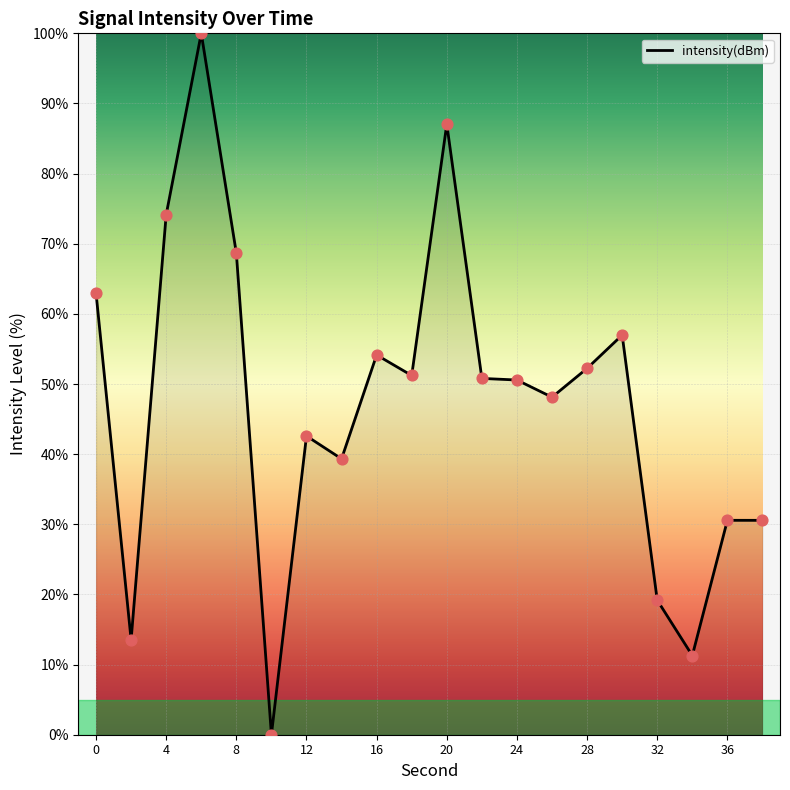

What is the difference between the maximum and minimum values?

100.0